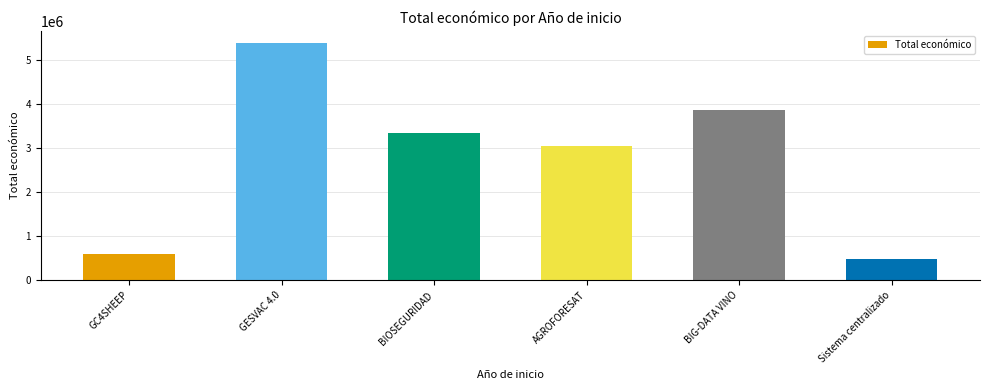

What is the maximum value shown in the chart?

5390598